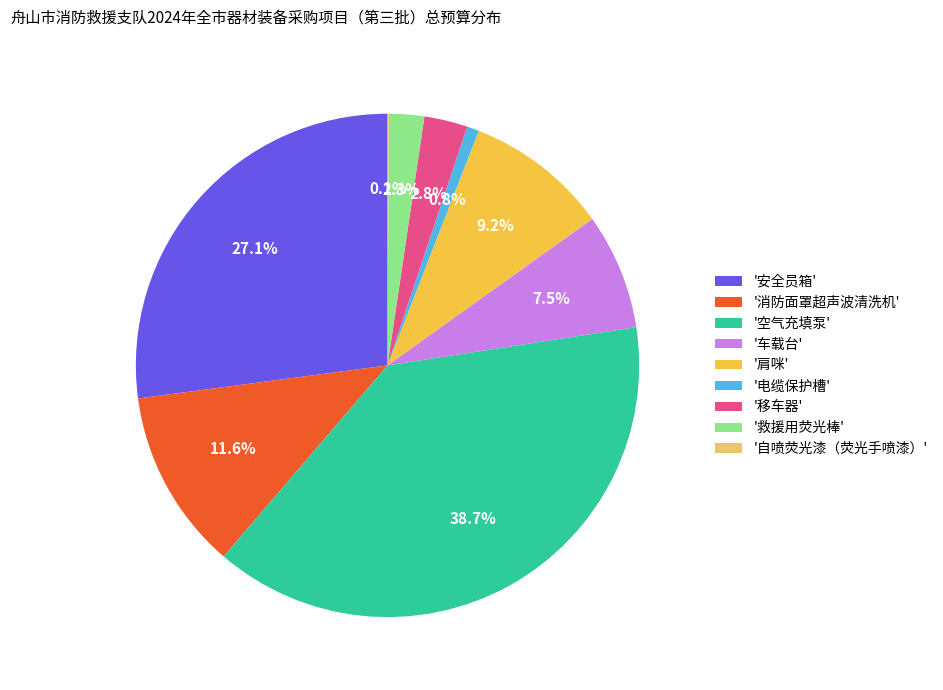

Is there any slice that represents more than half of the pie?

No